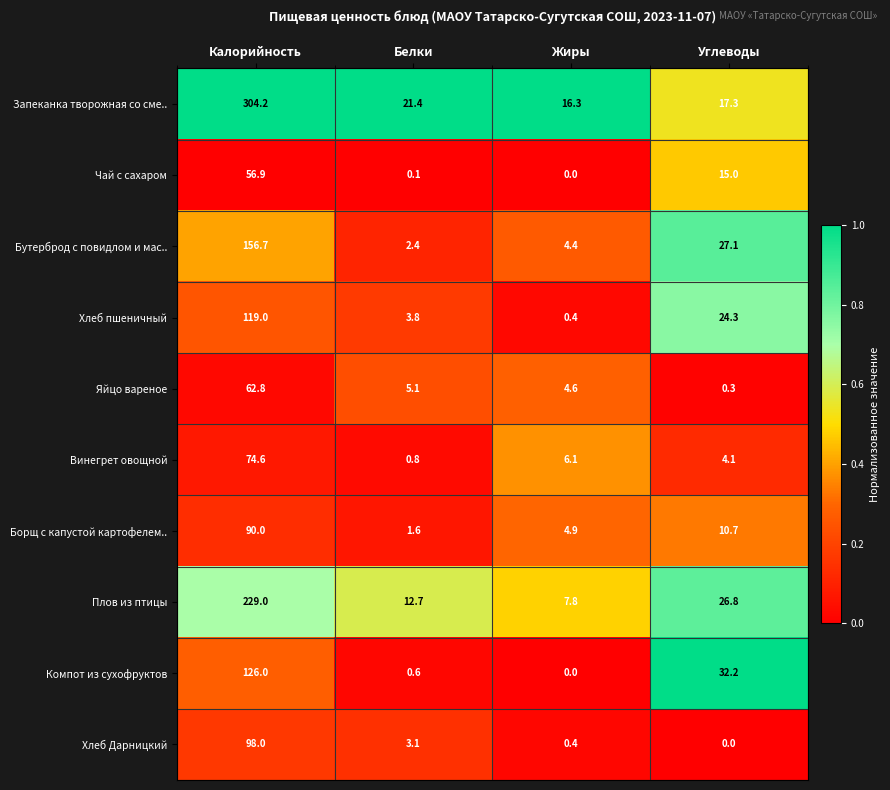

Between Жиры and Углеводы, which series saw the biggest shift?

Компот из сухофруктов